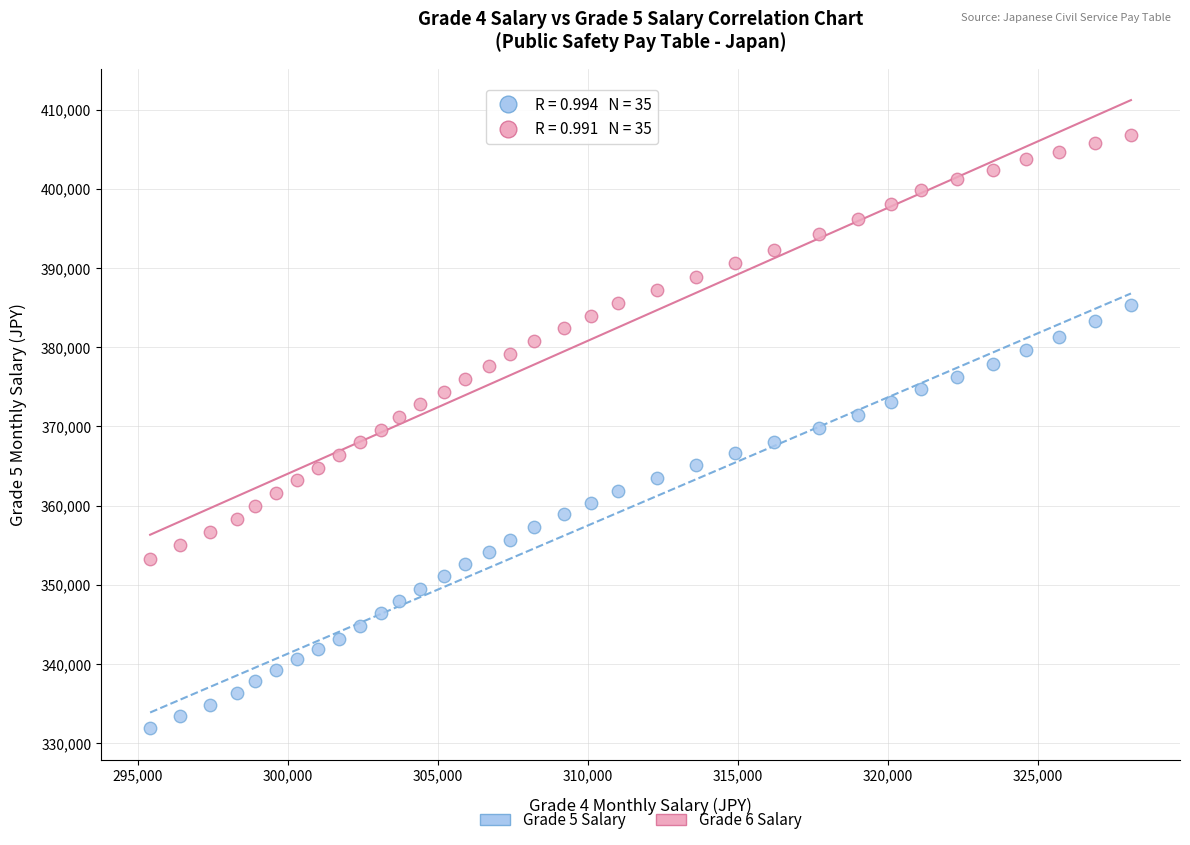

Across all data points, what is the range of Y values (max minus min)?

74900